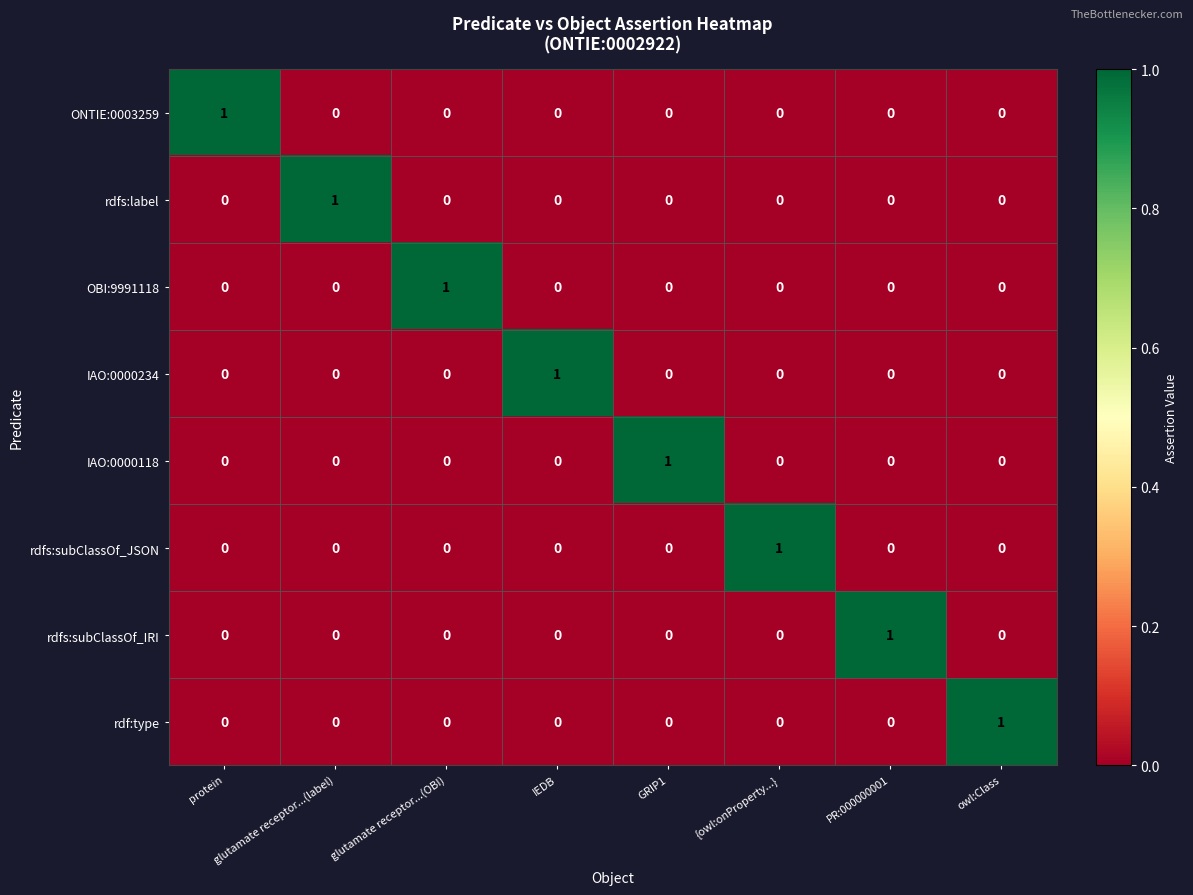

At how many categories does at least one series exceed 0?

8